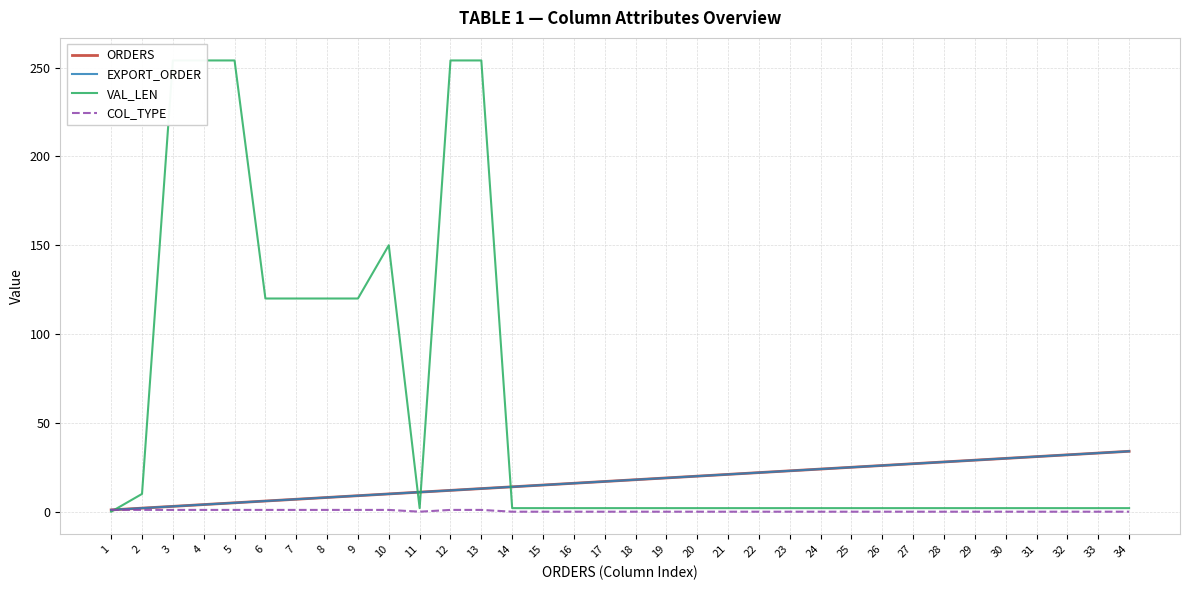

Between which two adjacent categories do ORDERS and VAL_LEN first intersect?

1 and 2